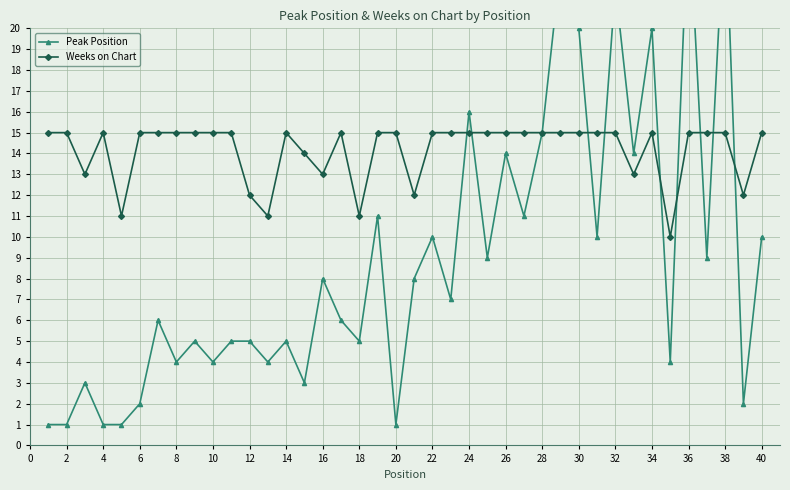

How many data points in Peak Position are less than 7?

20